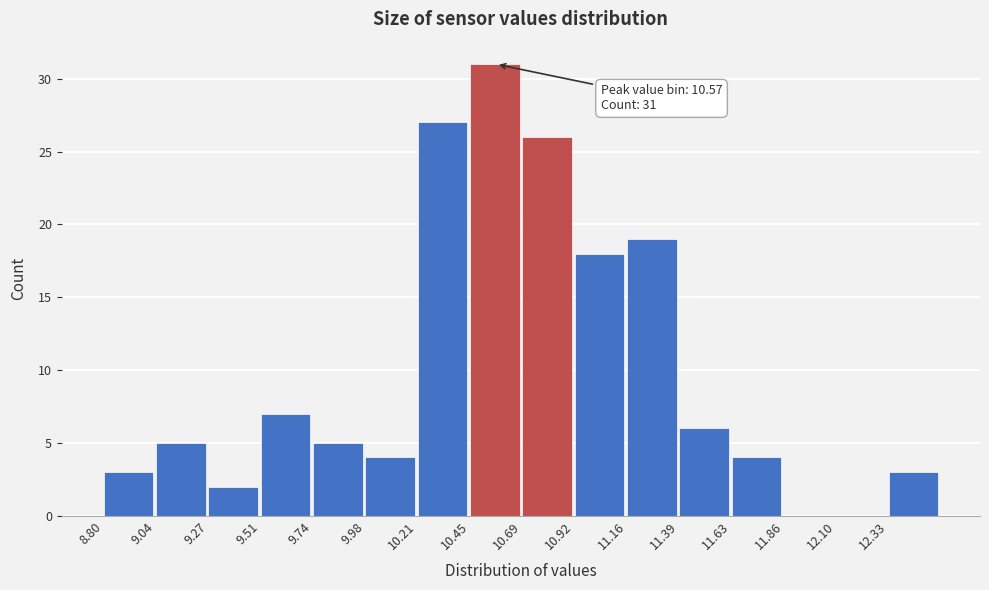

Which range on the x-axis has the tallest bar?

10.45 to 10.70